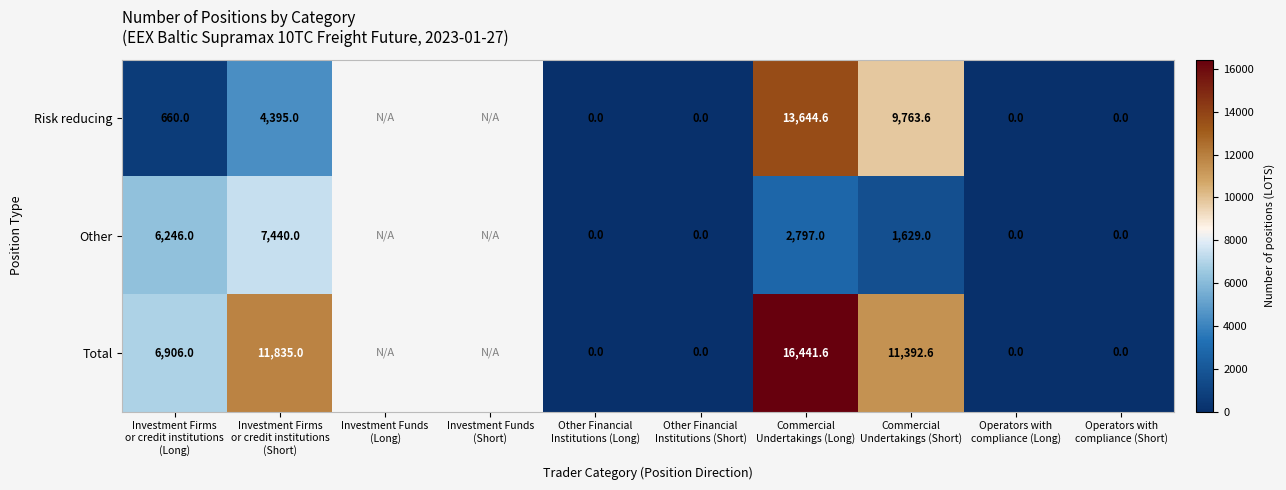

Which series changed the most between Other Financial Institutions (Short) and Operators with compliance (Short)?

Risk reducing